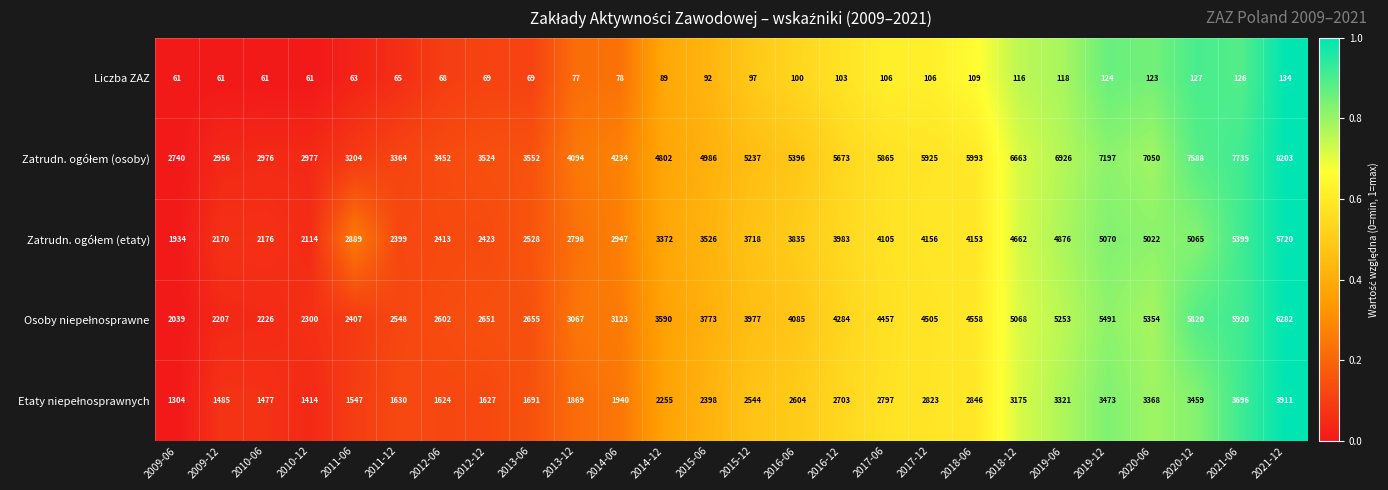

At how many categories does at least one series exceed 489?

26